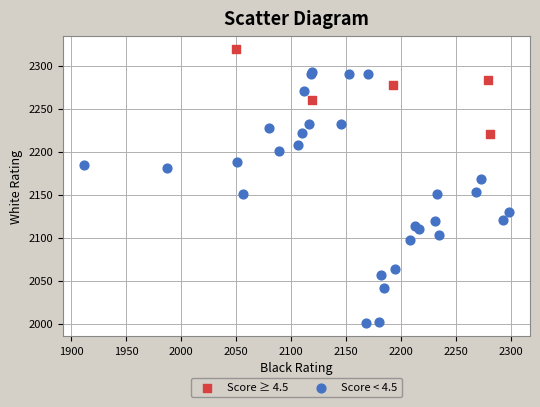

Which series contains the highest Y value?

Score ≥ 4.5